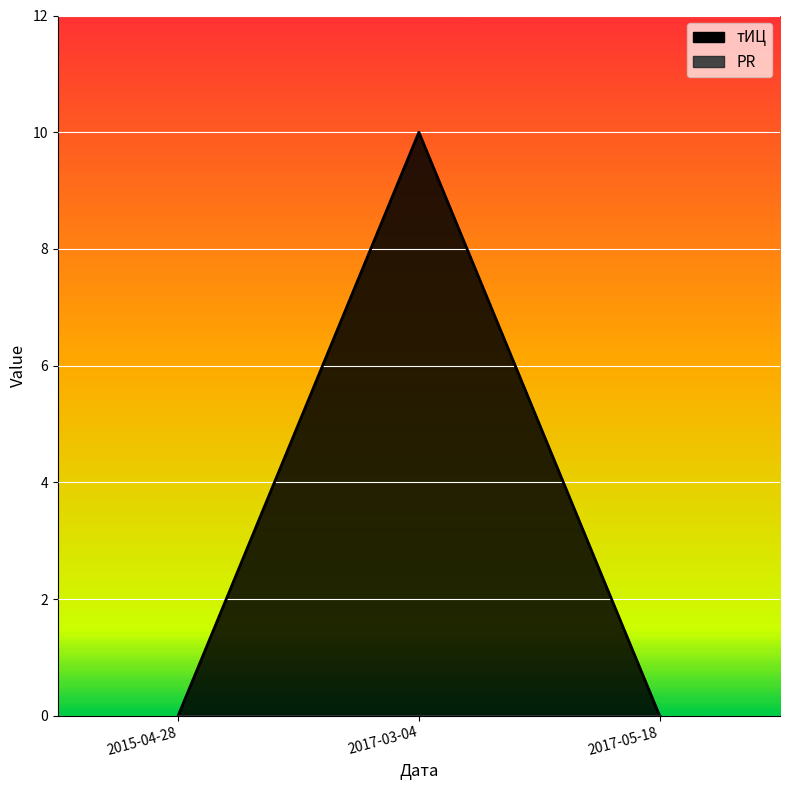

What position from the left is 2017-03-04?

2